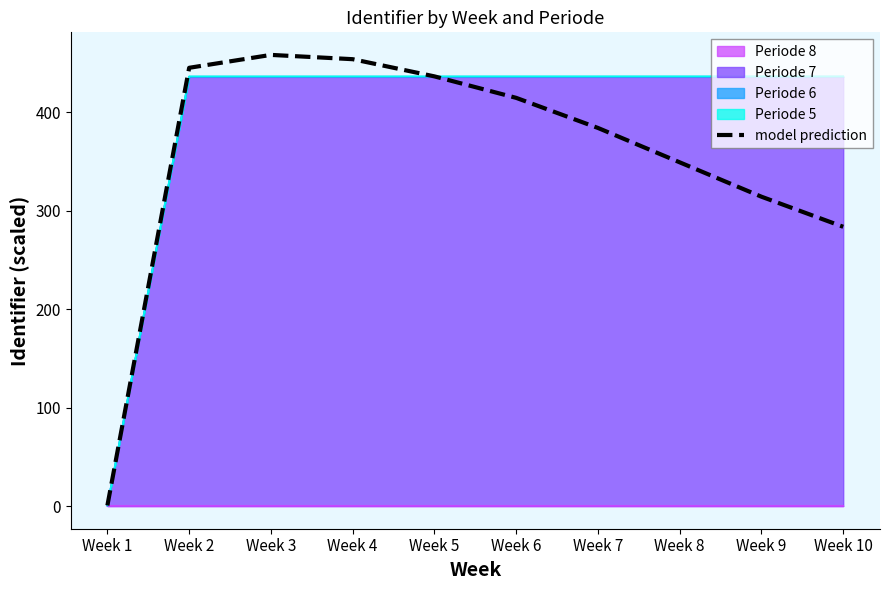

What is the greatest value displayed?

458.0